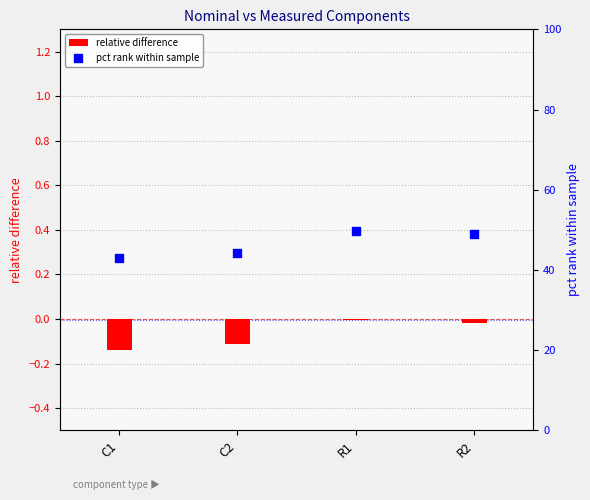

What is the total value across all series at C2?

44.2